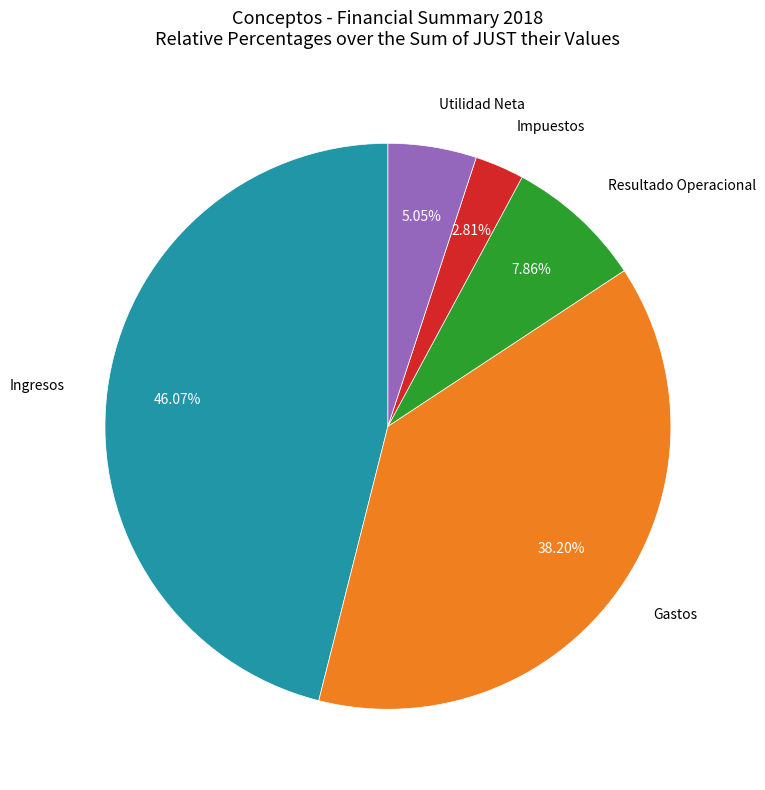

How many slices are in this pie chart?

5